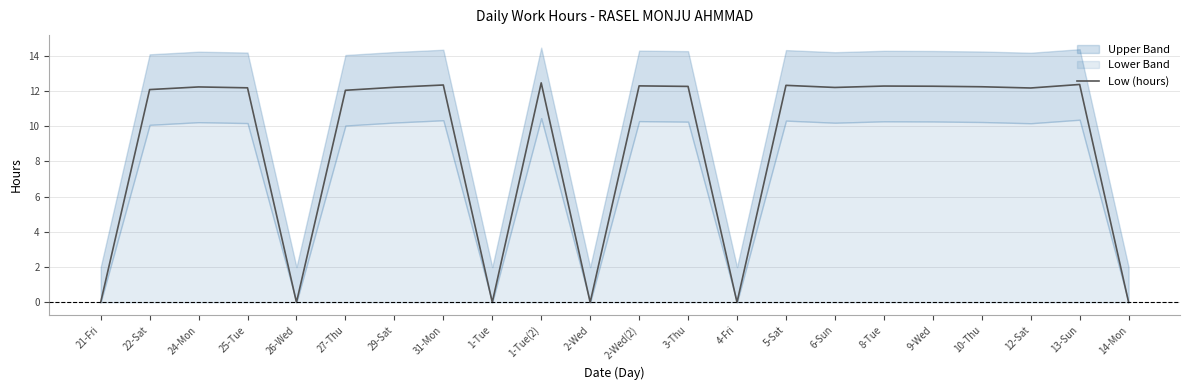

Which label corresponds to the smallest value in the chart?

21-Fri